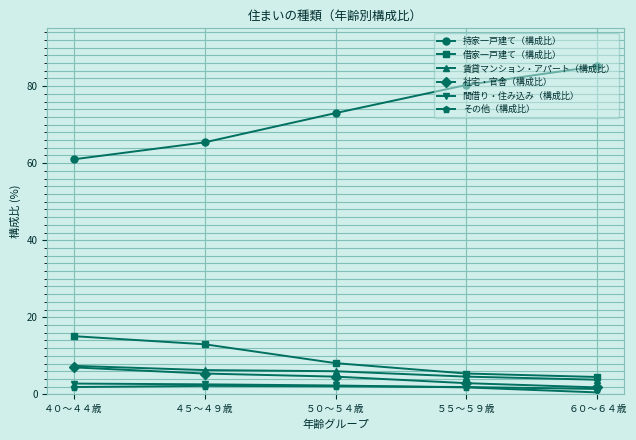

At which label does 社宅・官舎（構成比） first exceed 4?

４０～４４歳